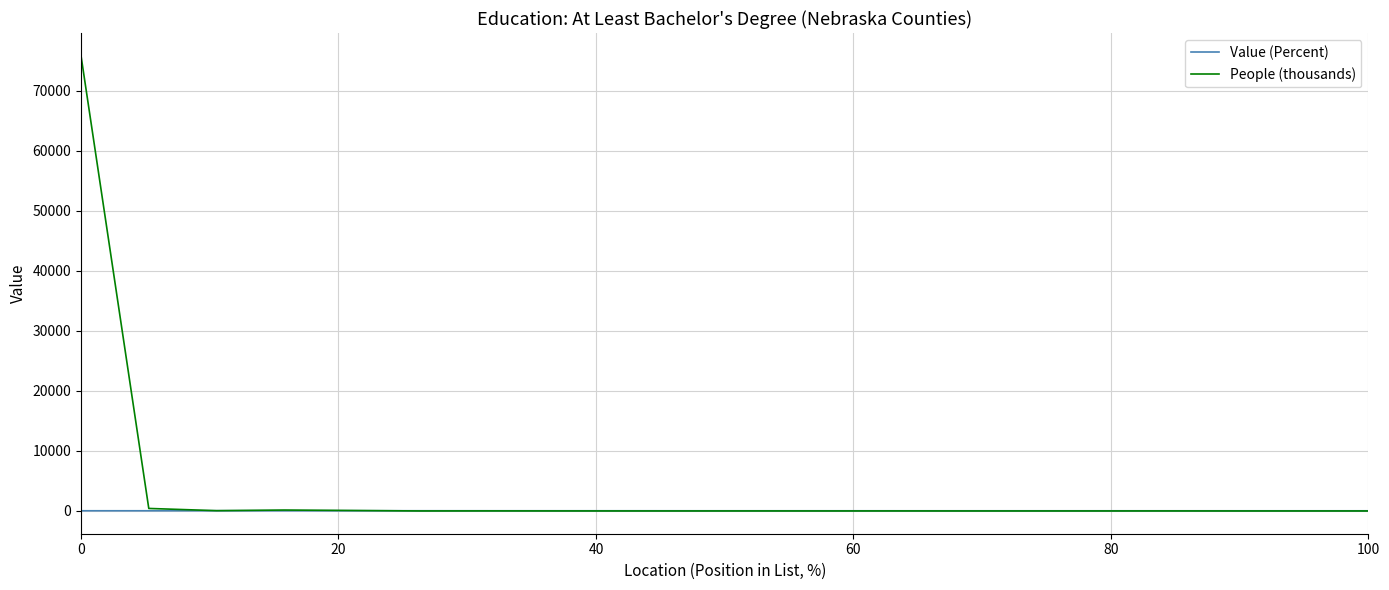

Which series has the widest spread of values?

People (thousands)